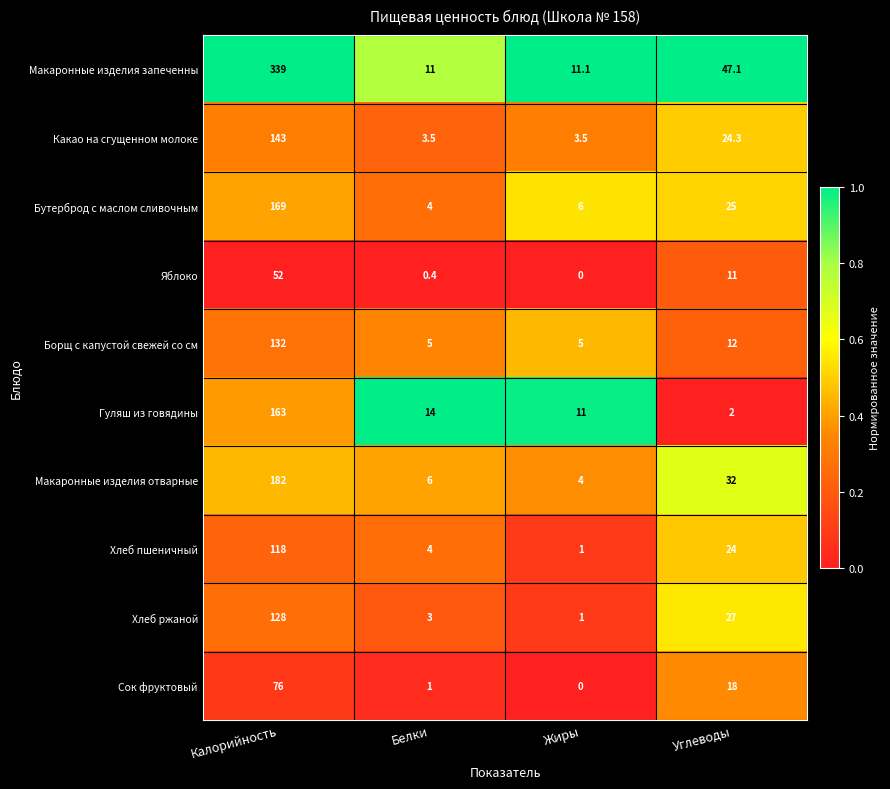

At which label is Хлеб ржаной closest to 64?

Углеводы